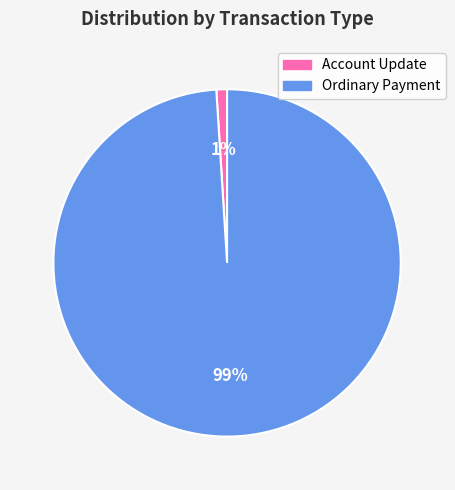

Does any single category account for the majority?

Yes